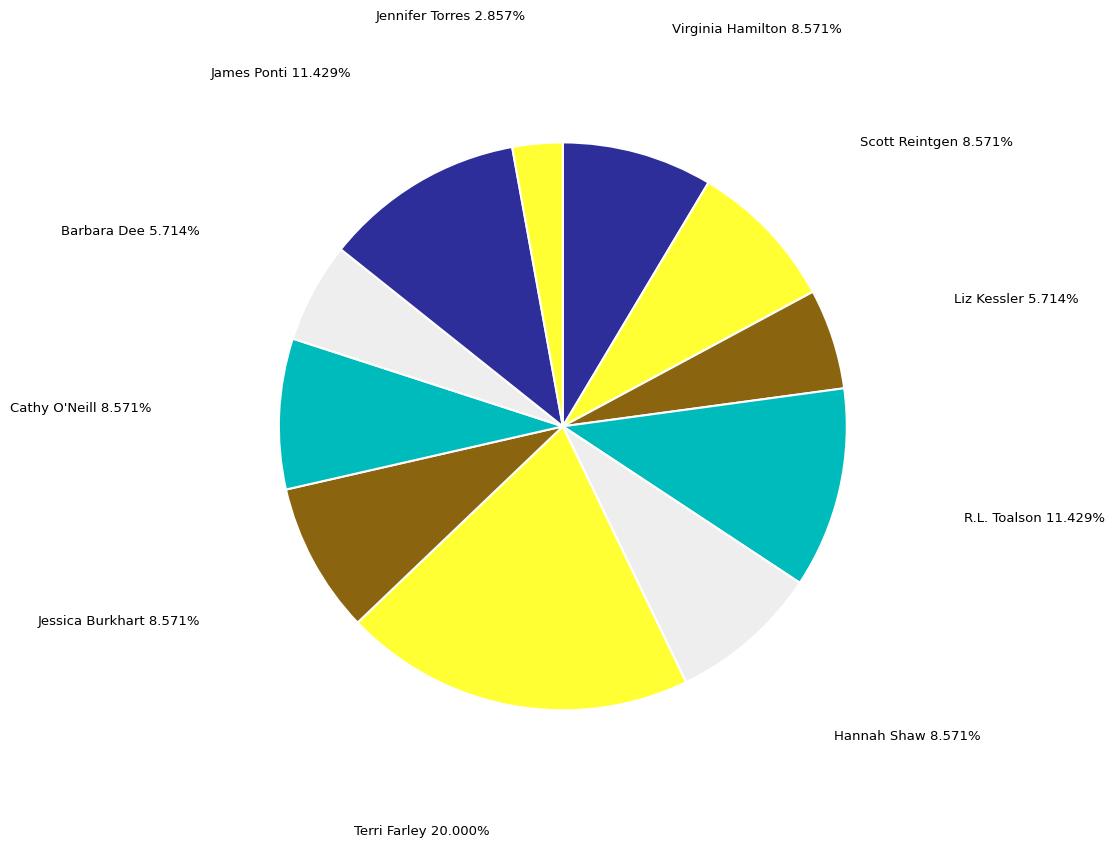

How many slices are in this pie chart?

11